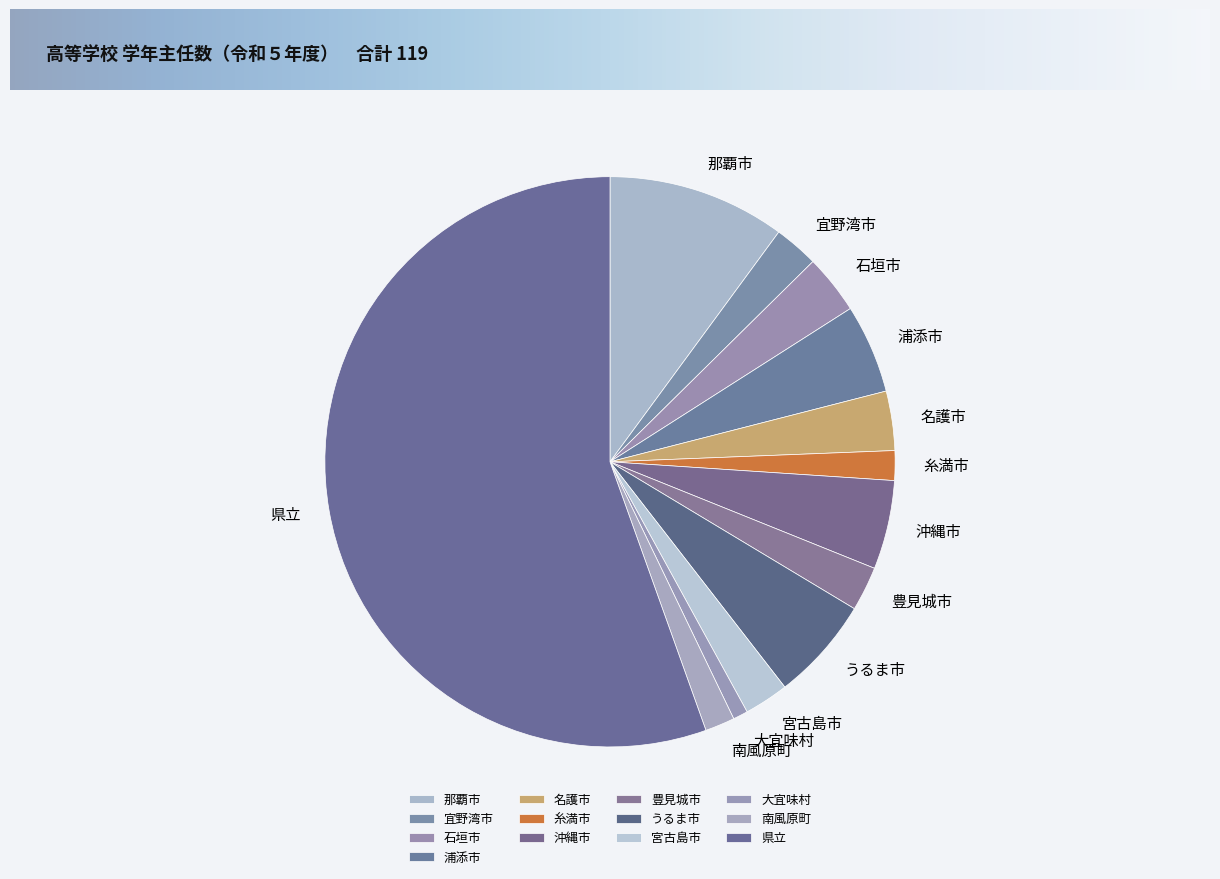

Between 浦添市 and 那覇市, which is larger?

那覇市